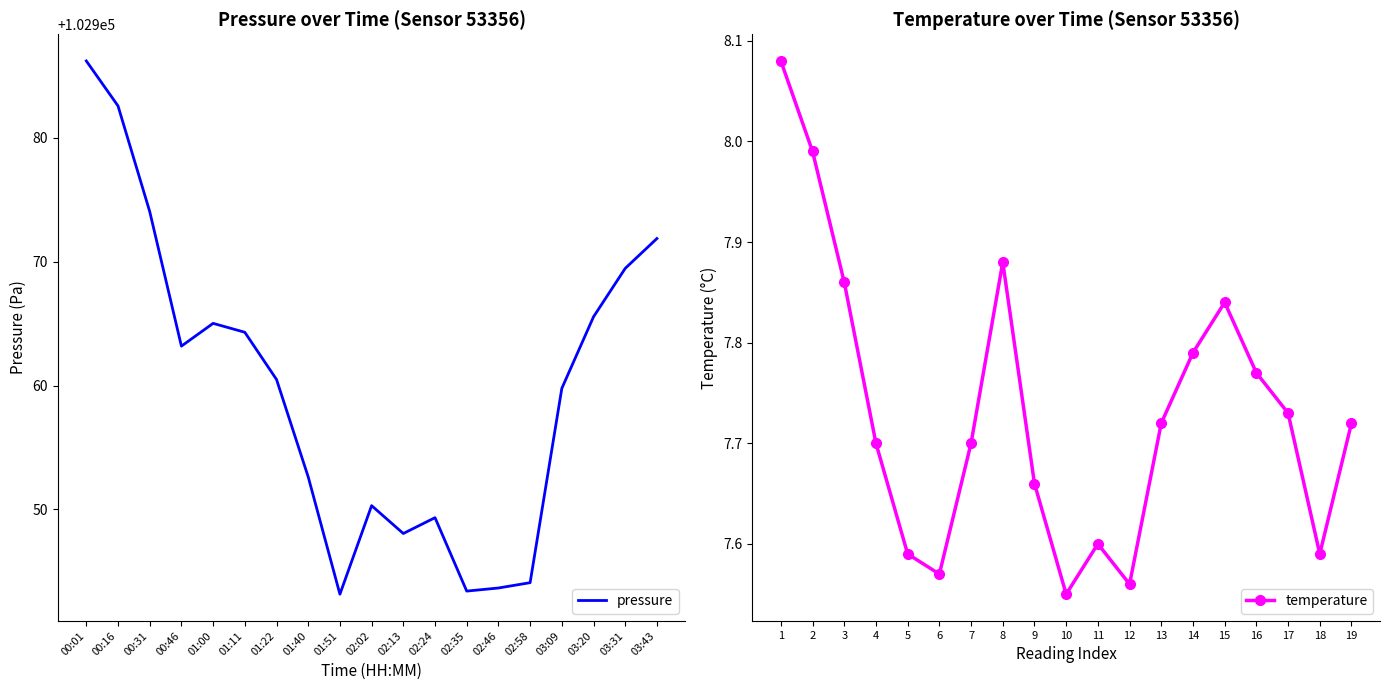

True or false: temperature has more than 1 points higher than both neighbors.

True